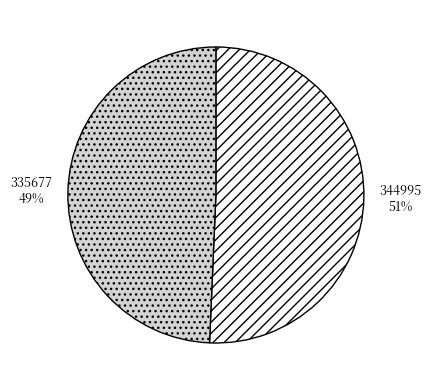

The 344995 slice represents 51% of the pie. True or false?

True